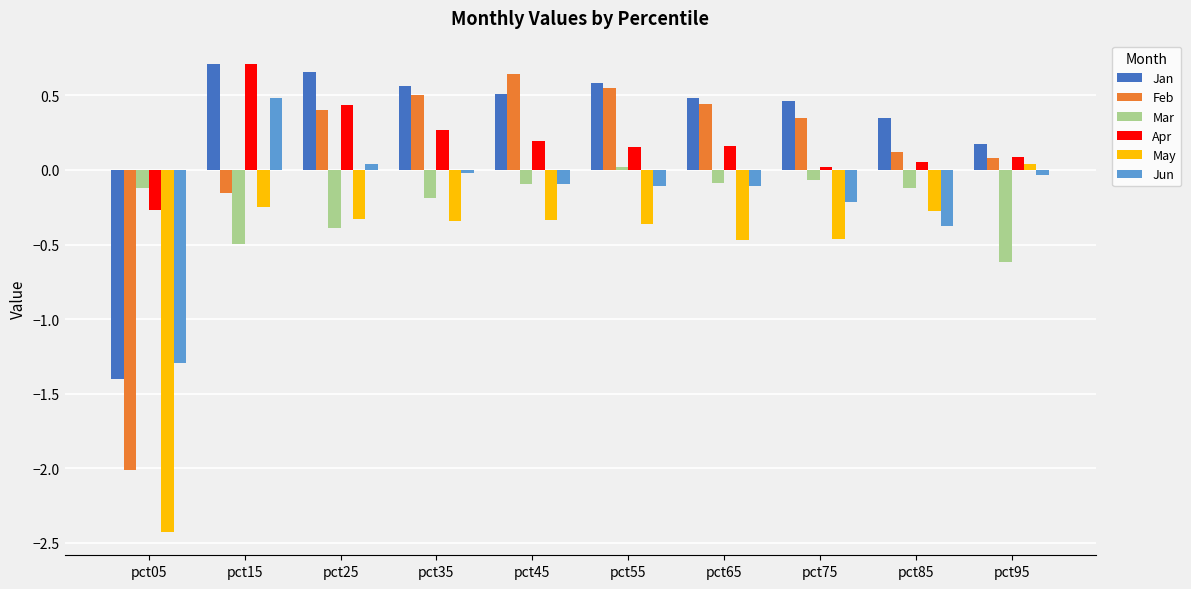

How many series are shown in this chart?

6